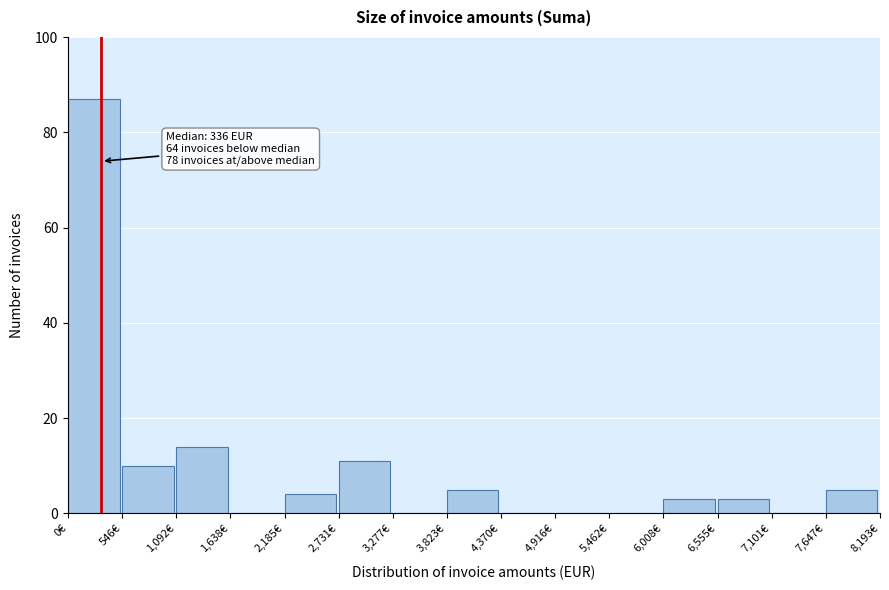

Over which range of the x-axis is the bar tallest?

0 to 500